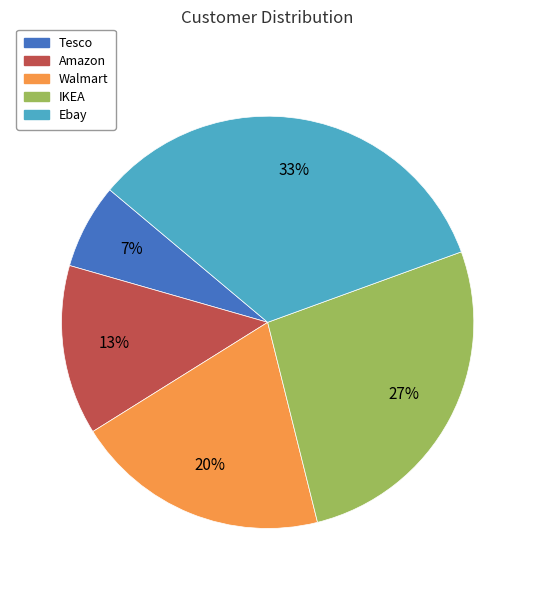

Does Amazon account for over 50% of the chart?

No